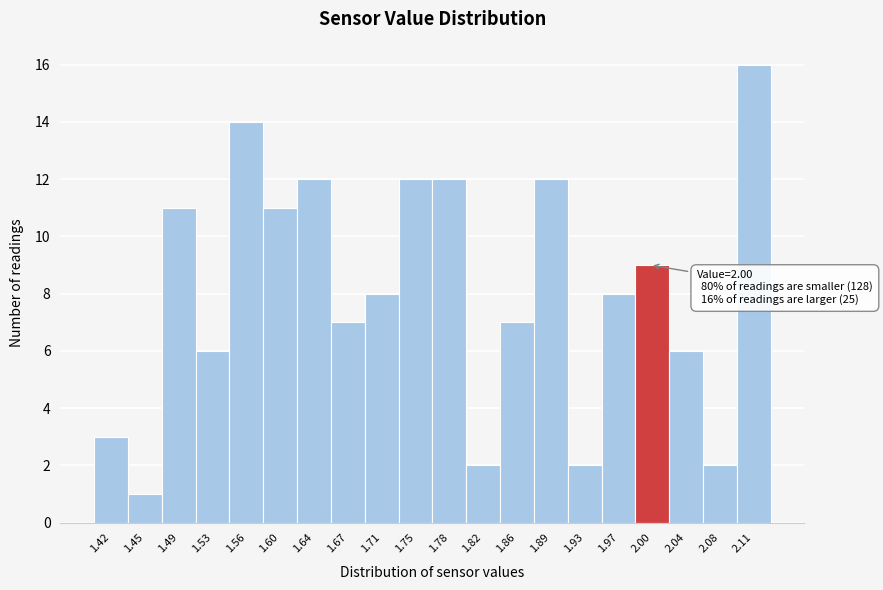

Which range on the x-axis has the tallest bar?

2.095 to 2.130